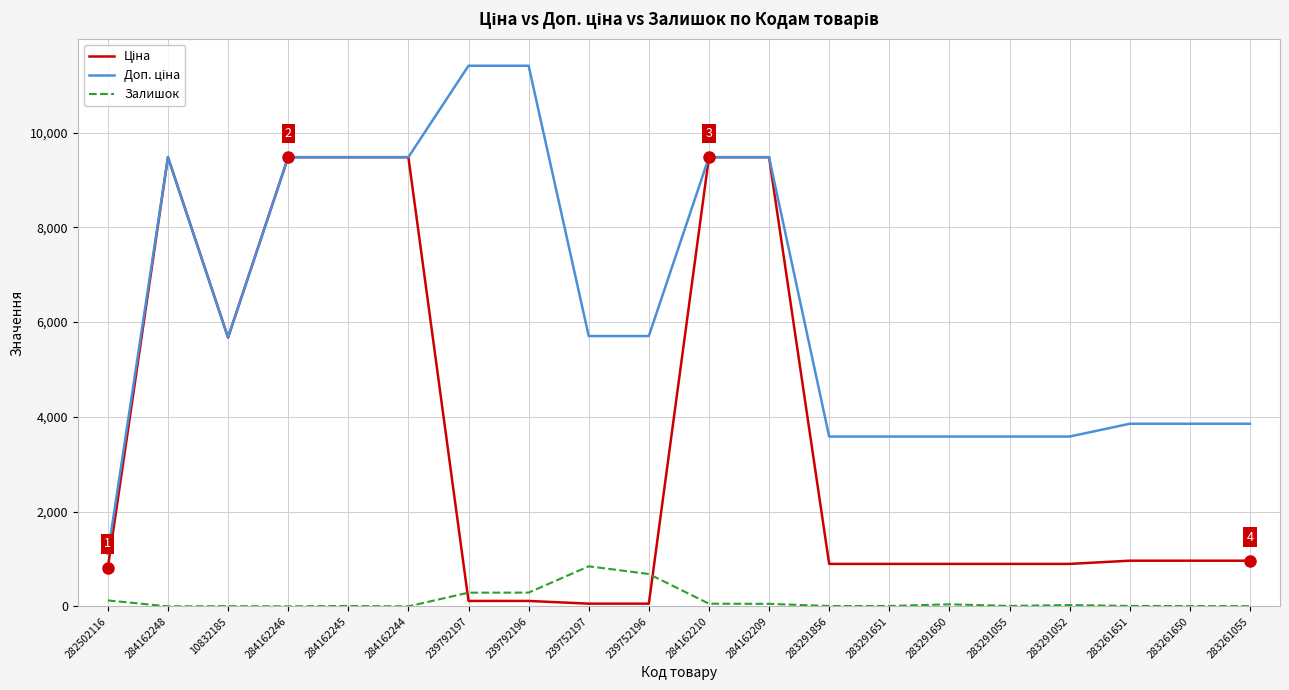

What position from the left is 283291055?

16